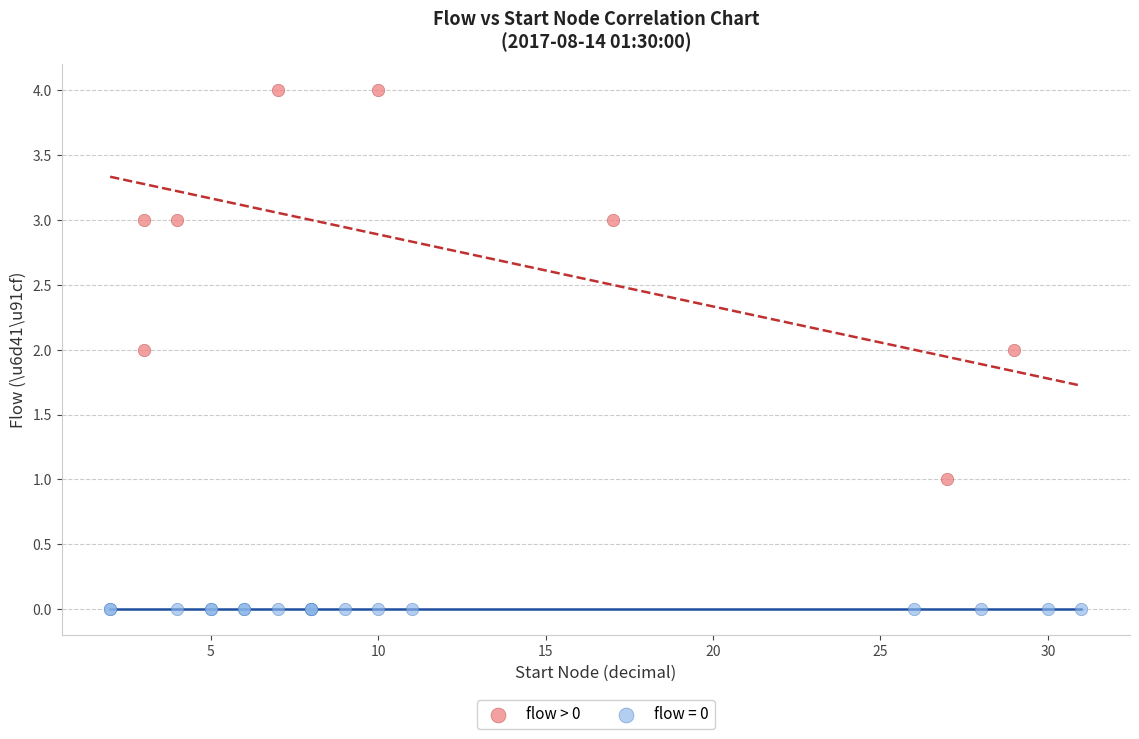

Which series contains the highest Y value?

flow > 0